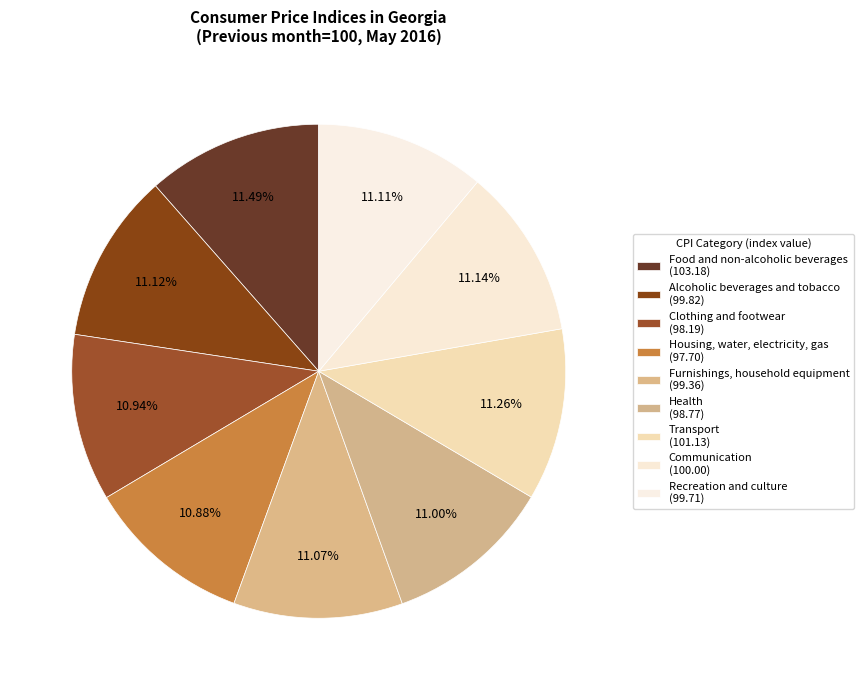

How many segments does this pie chart have?

9